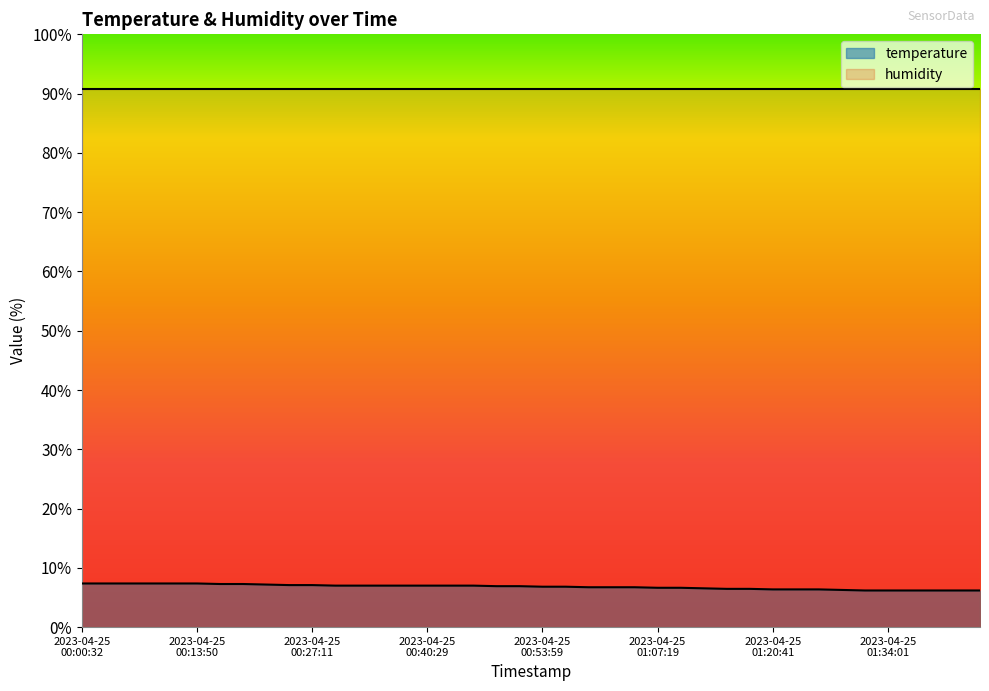

What is the label of the 16th point from the right?

2023-04-25T01:04:39